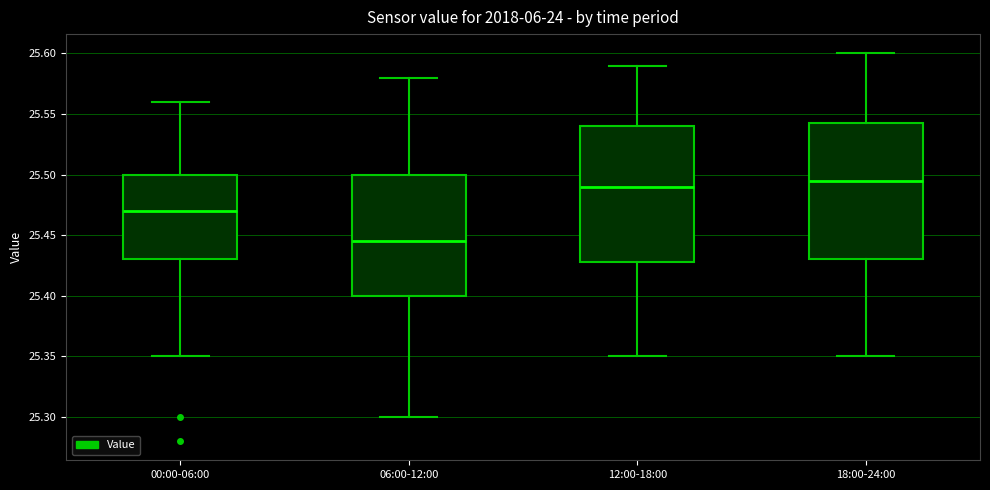

Reading left to right, transcribe this box plot: for each box, give where its median line is, the range the box spans, and where its two whiskers end, as read against the y-axis. The values are not printed on the chart, so give them approximately, as read against the axis.

00:00-06:00: median 25.470, box 25.430 to 25.500, whiskers 25.350 to 25.560
06:00-12:00: median 25.445, box 25.400 to 25.500, whiskers 25.300 to 25.580
12:00-18:00: median 25.490, box 25.430 to 25.540, whiskers 25.350 to 25.590
18:00-24:00: median 25.495, box 25.430 to 25.545, whiskers 25.350 to 25.600